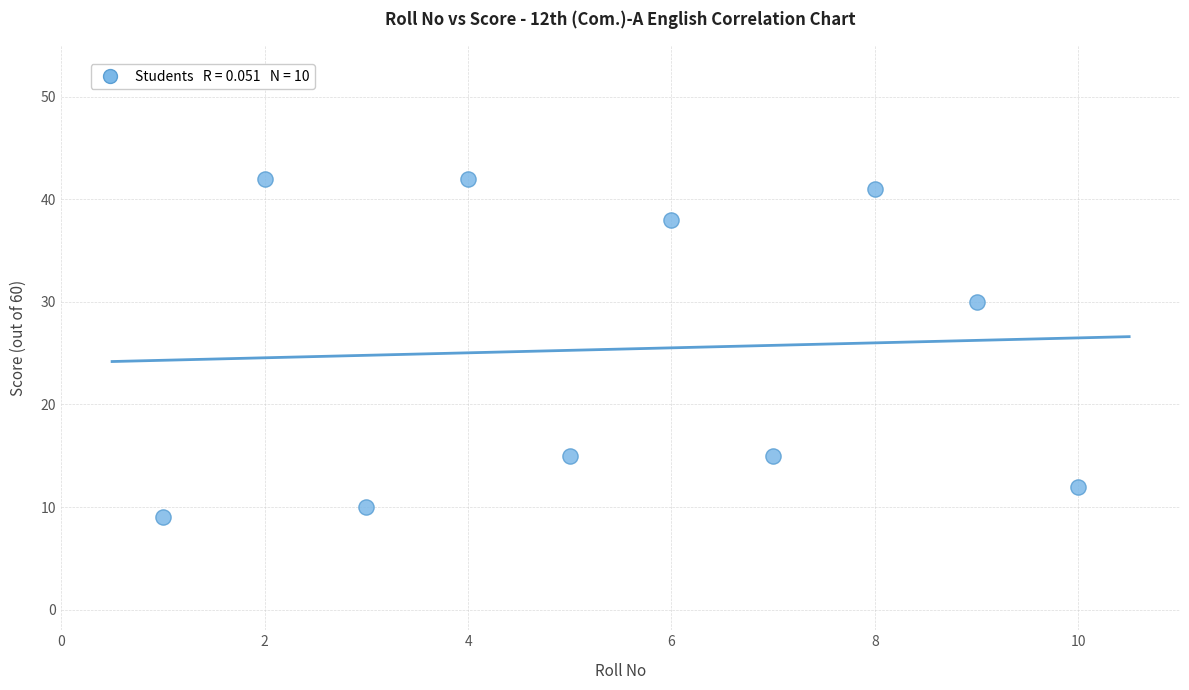

What is the range of Y values (max minus min)?

33